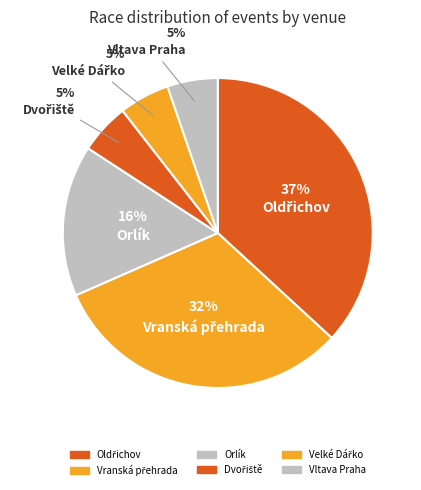

True or false: Velké Dářko accounts for 13% of the total.

False